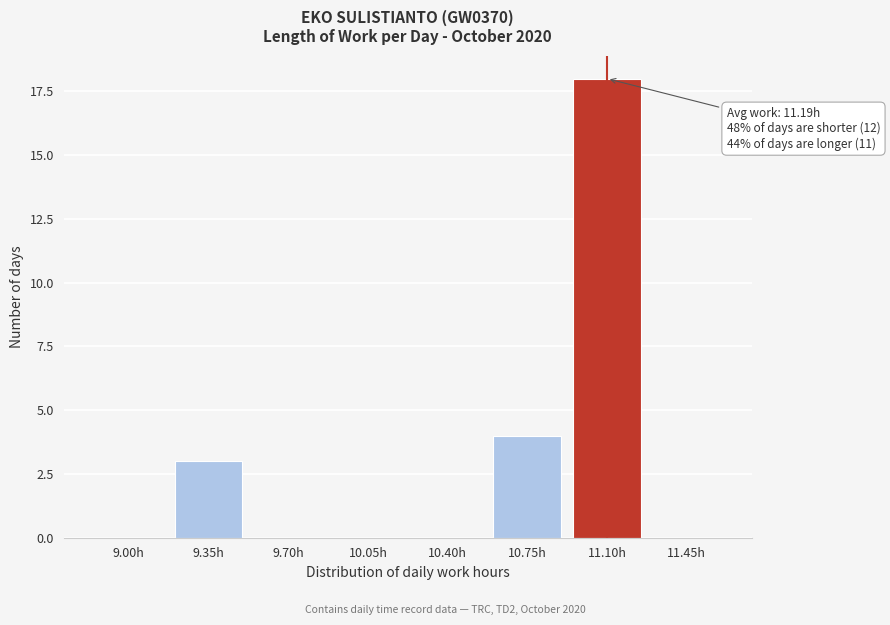

Reading right to left, what are all the values shown in this chart?

11.45h=0	11.10h=18	10.75h=4	10.40h=0	10.05h=0	9.70h=0	9.35h=3	9.00h=0